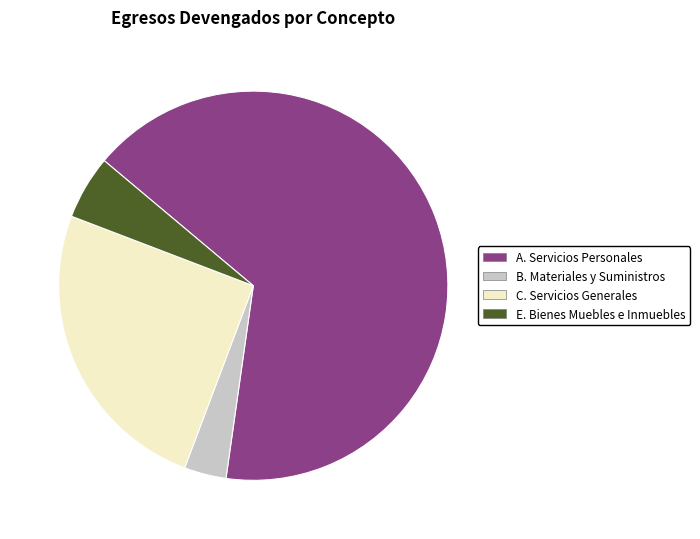

Do C. Servicios Generales and E. Bienes Muebles e Inmuebles together represent more than half of the pie?

No